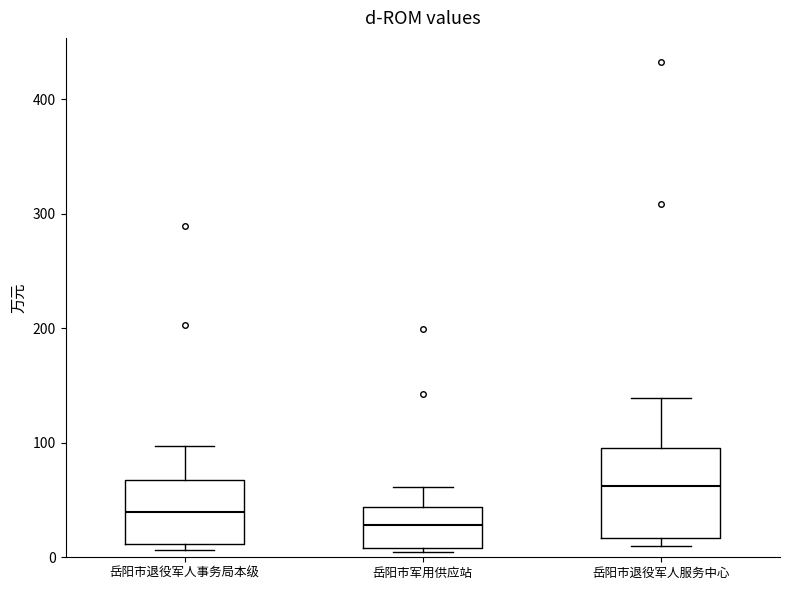

Where does the median line of the box for 岳阳市退役军人事务局本级 sit on the y-axis? The values are not printed on the chart, so give them approximately, as read against the axis.

40